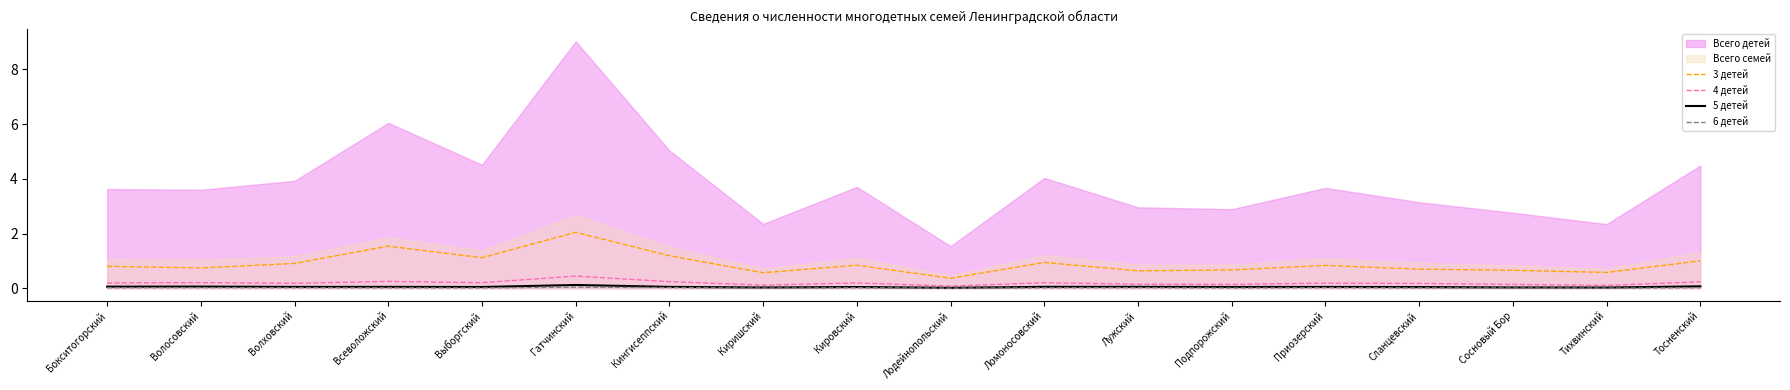

True or false: 5 детей has a value of 0.0 at Лодейнопольский.

True